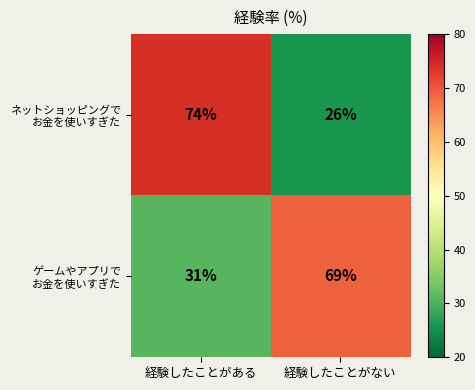

At which category is the sum across all series the highest?

経験したことがある